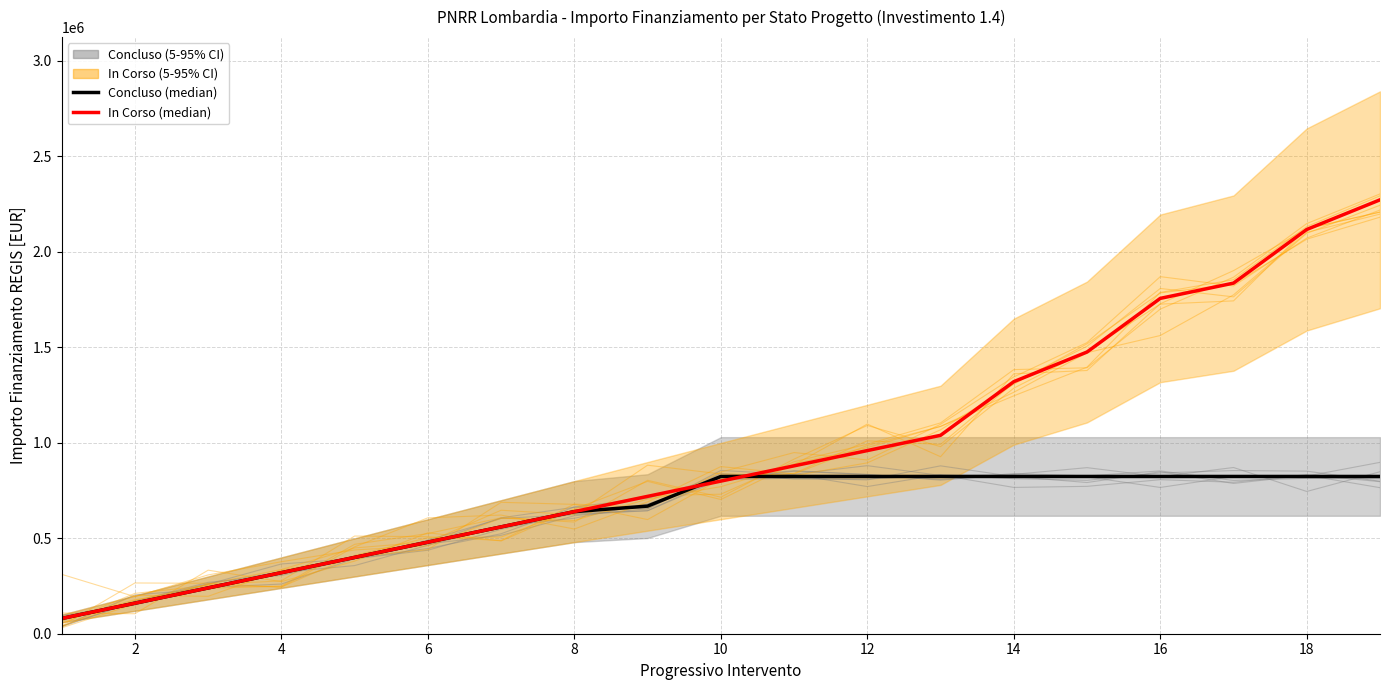

Is the value of Concluso (median) at 18 greater than the value of In Corso (median) at 16?

No